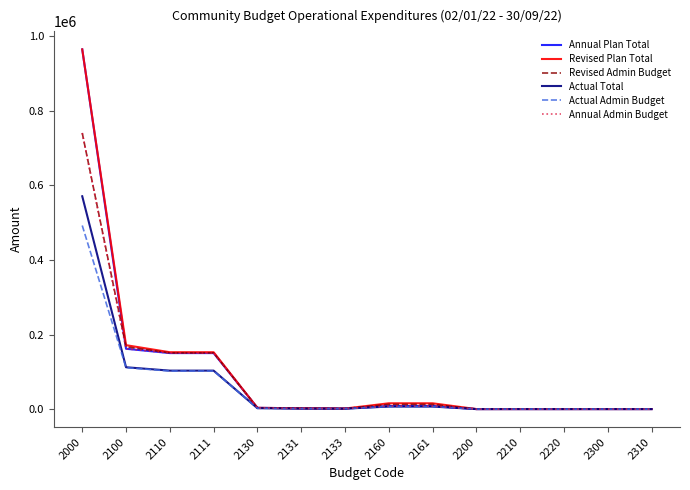

At how many categories does at least one series exceed 714978?

1